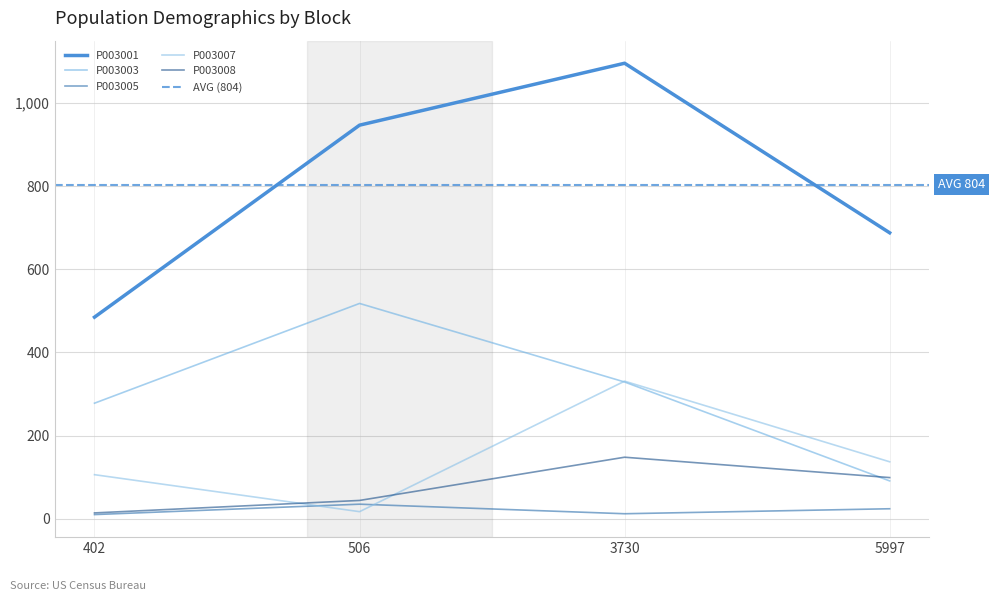

Which series has the widest spread of values?

P003001